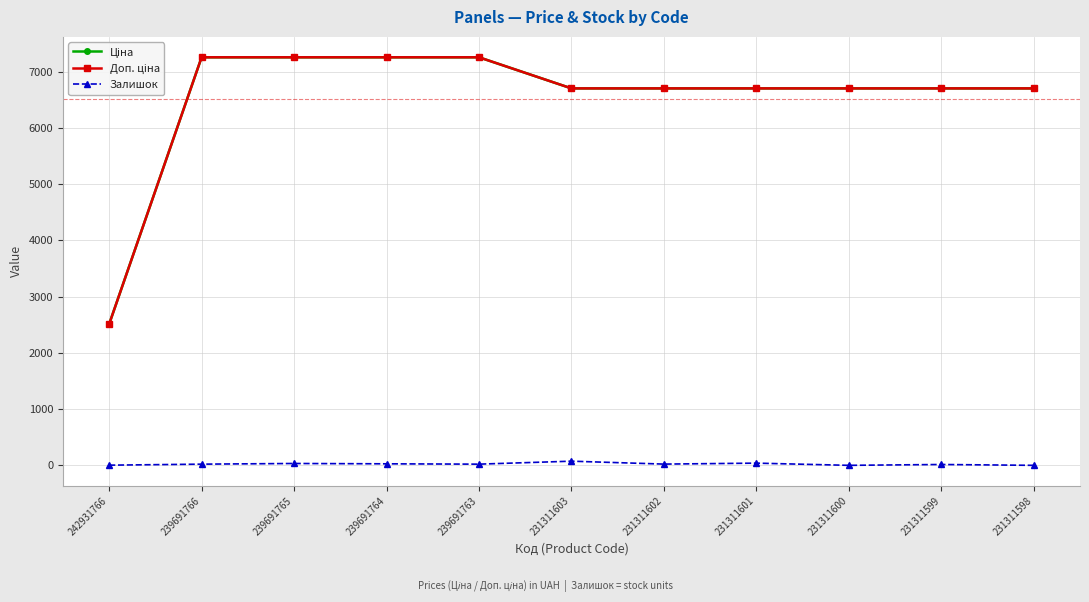

At how many categories does at least one series exceed 647?

11